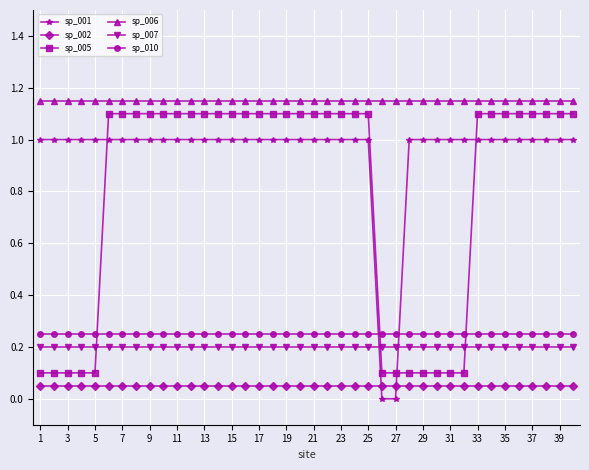

What is the average value of the sp_005 series?

0.8